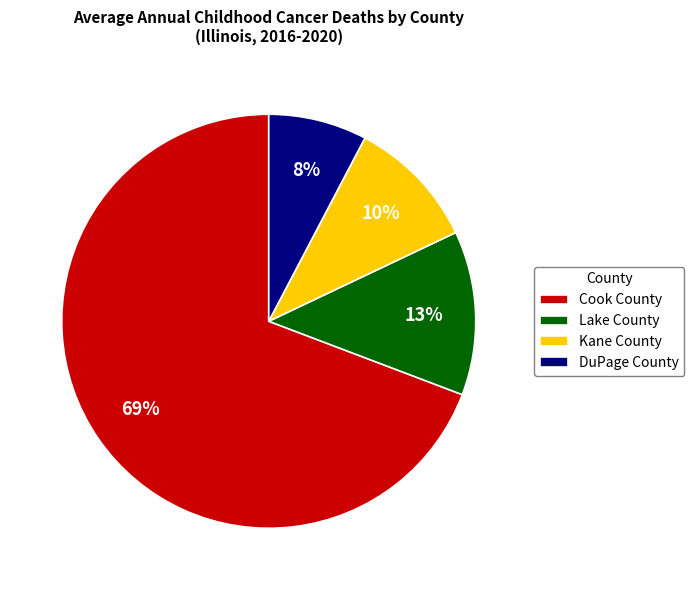

The Kane County slice represents 3% of the pie. True or false?

False